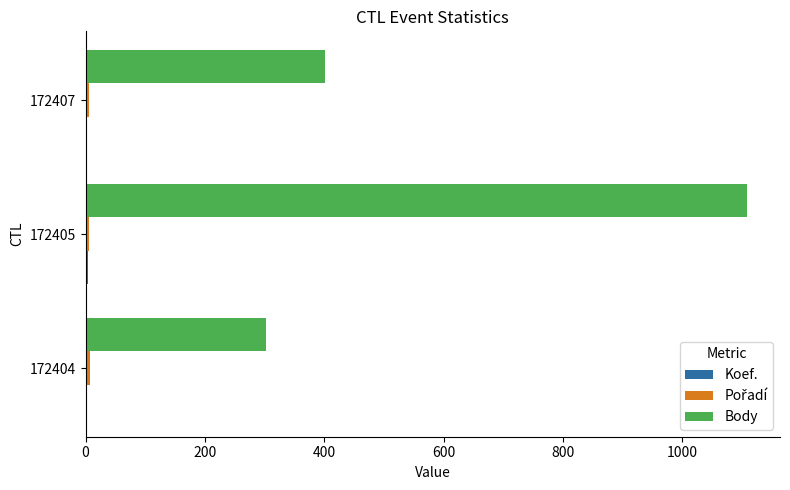

What is the greatest value displayed?

1108